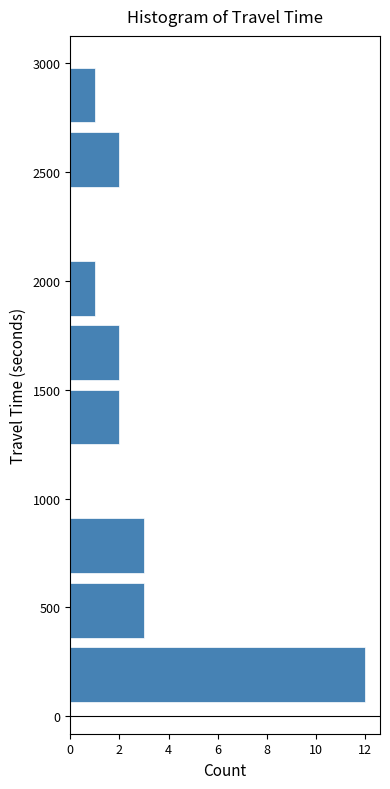

Reading bottom to top, list every bar in this chart as the range it spans on the y-axis followed by its length. Neither the bar edges nor the lengths are printed on the chart, so give them approximately, as read against the axes.

50 to 350: 12
350 to 650: 3
650 to 950: 3
950 to 1250: 0
1250 to 1500: 2
1500 to 1800: 2
1800 to 2100: 1
2100 to 2400: 0
2400 to 2700: 2
2700 to 3000: 1